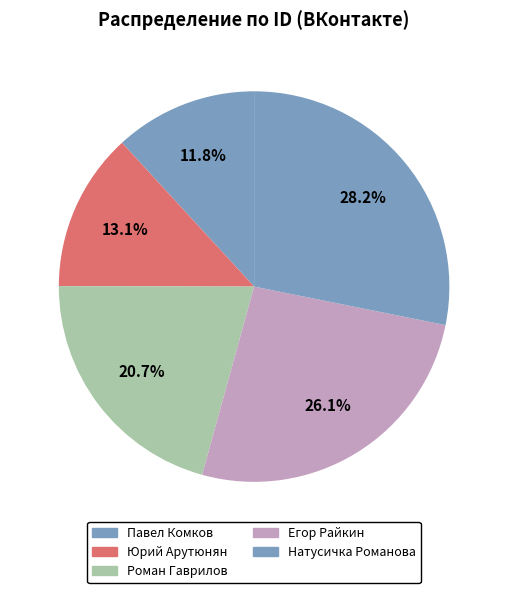

Does Егор Райкин account for over 50% of the chart?

No